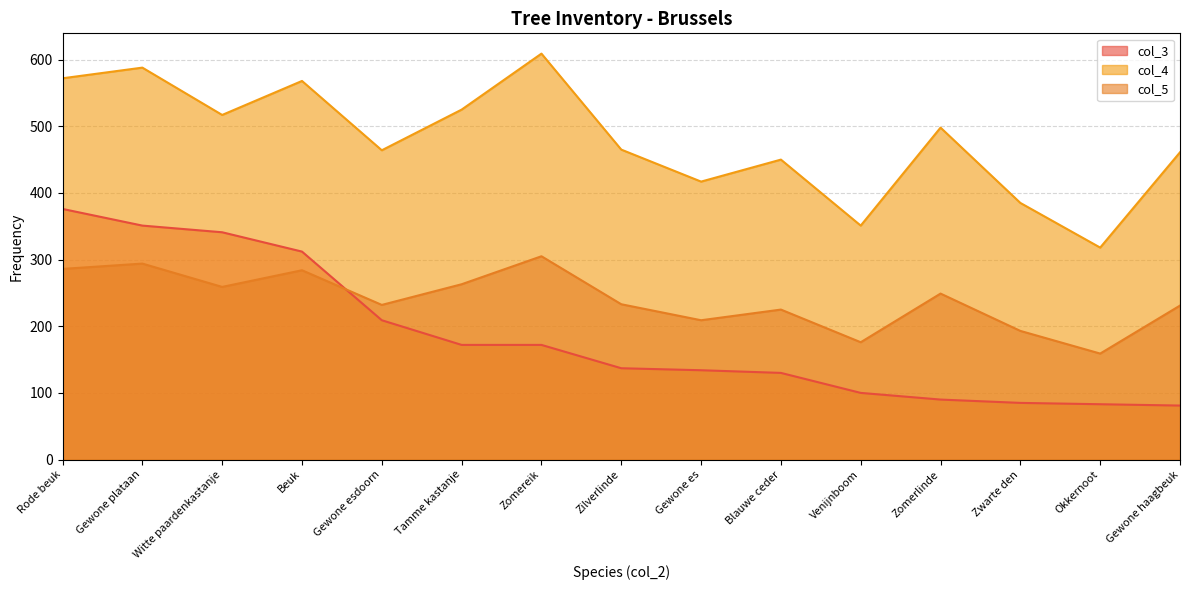

What is the sum of all col_3 values?

2773